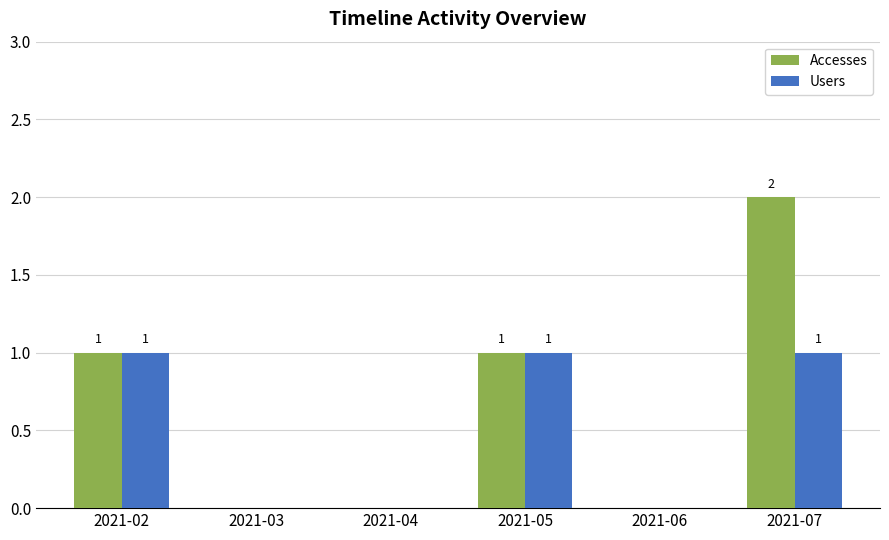

How many Accesses values are between 0 and 1?

5